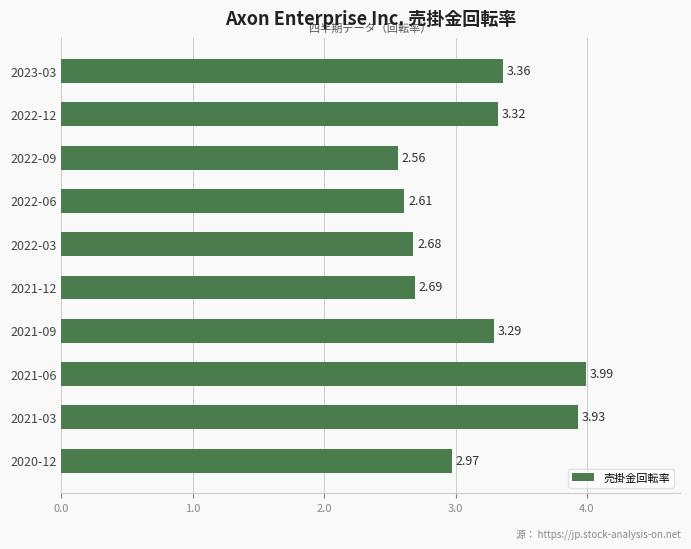

Which has a higher value, 2020-12 or 2022-09?

2020-12